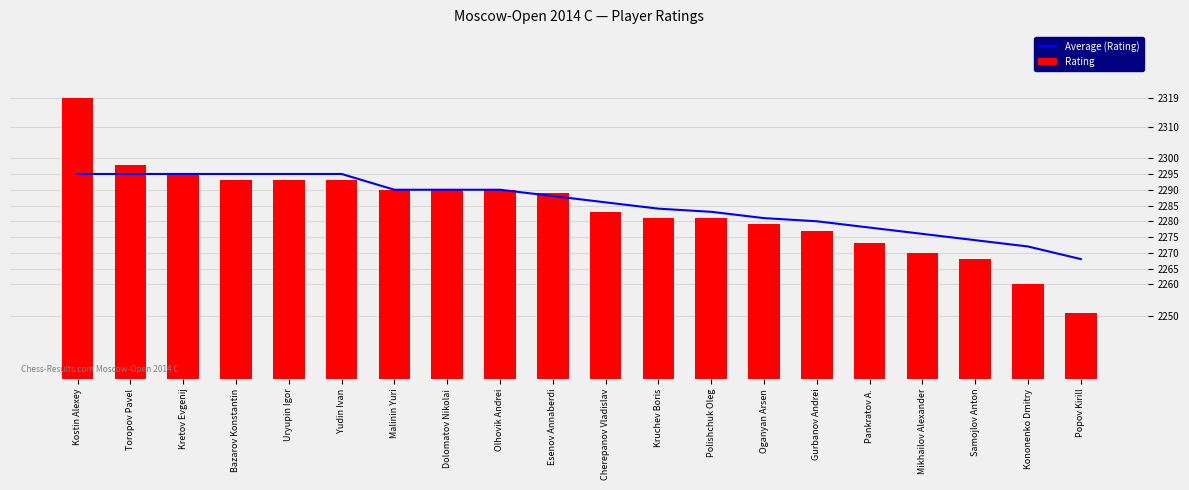

What is the greatest value displayed?

2319